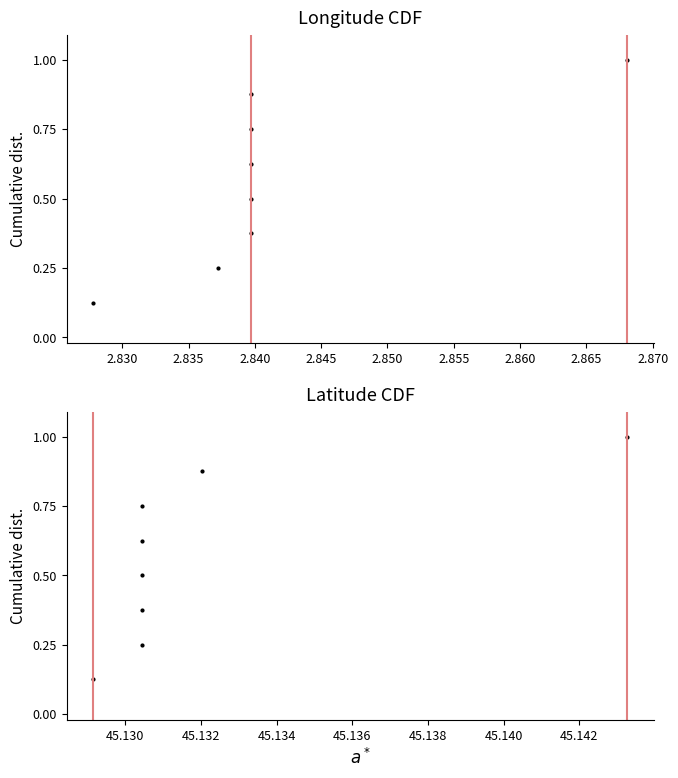

True or false: latitude and longitude cross at least once.

False